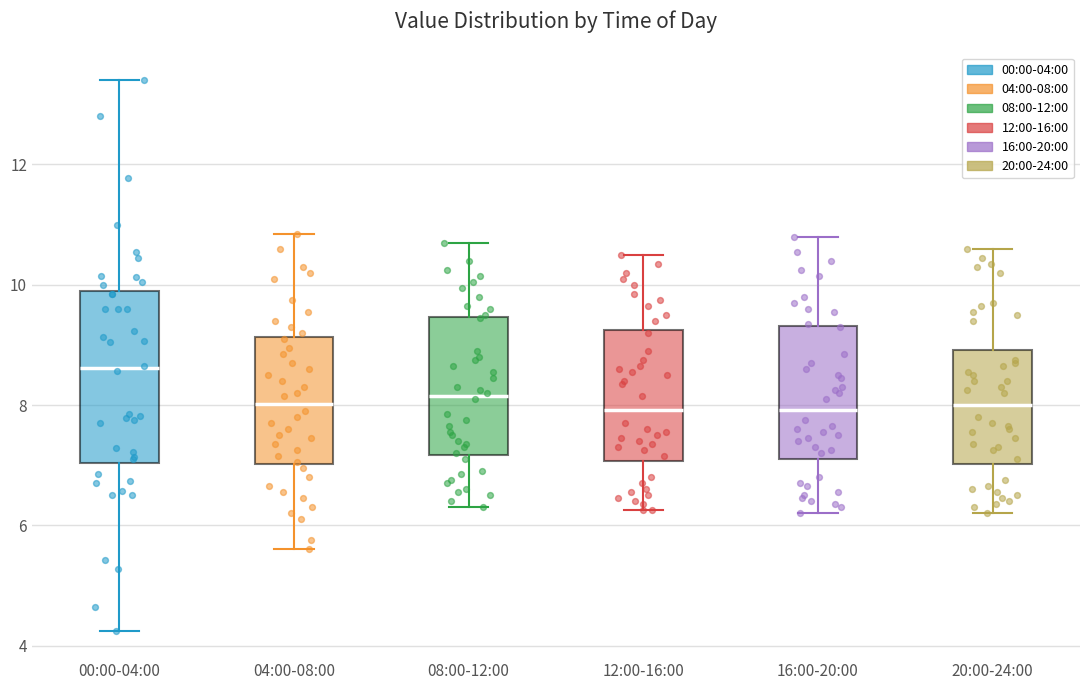

Reading left to right, read every box against the y-axis: the position of its median line, the range the box covers, and the ends of its whiskers. The values are not printed on the chart, so give them approximately, as read against the axis.

00:00-04:00: median 8.6, box 7.0 to 9.8, whiskers 4.2 to 13.4
04:00-08:00: median 8.0, box 7.0 to 9.2, whiskers 5.6 to 10.8
08:00-12:00: median 8.2, box 7.2 to 9.4, whiskers 6.4 to 10.8
12:00-16:00: median 8.0, box 7.0 to 9.2, whiskers 6.2 to 10.6
16:00-20:00: median 8.0, box 7.2 to 9.4, whiskers 6.2 to 10.8
20:00-24:00: median 8.0, box 7.0 to 9.0, whiskers 6.2 to 10.6